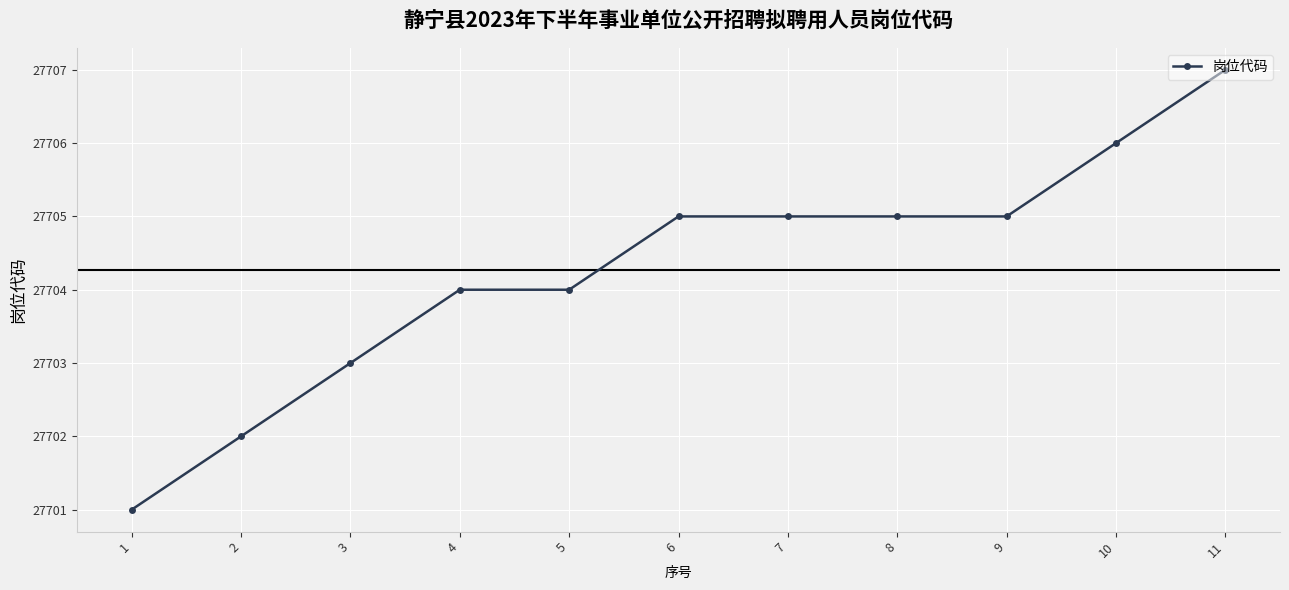

What is the value of the 8th point from the left?

27705